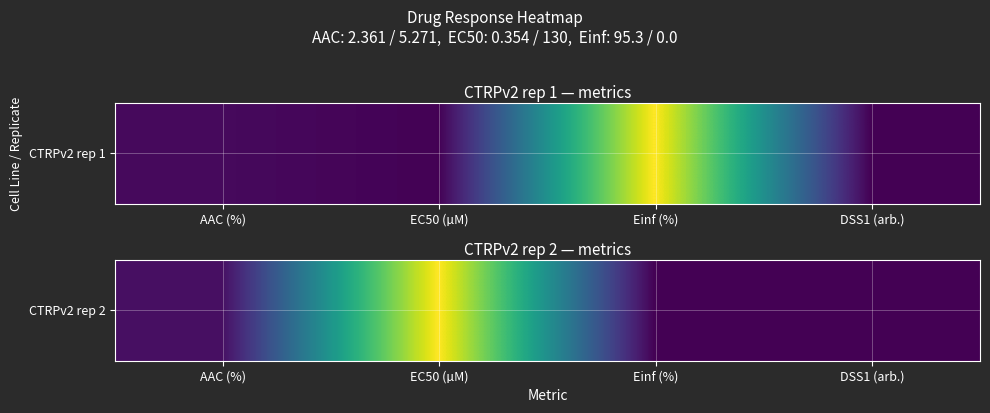

What is the maximum value shown in the chart?

130.0